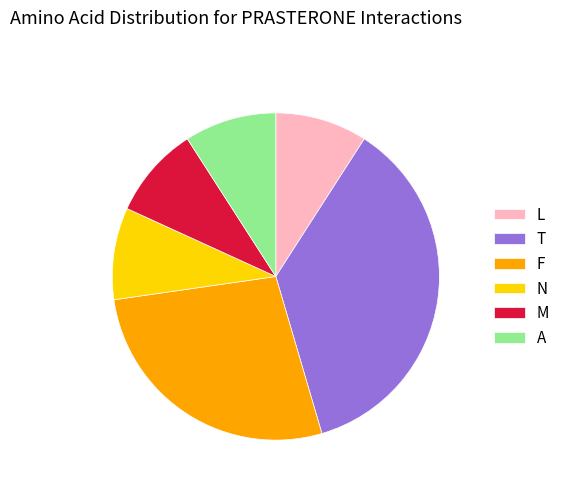

Is F the majority of the pie?

No